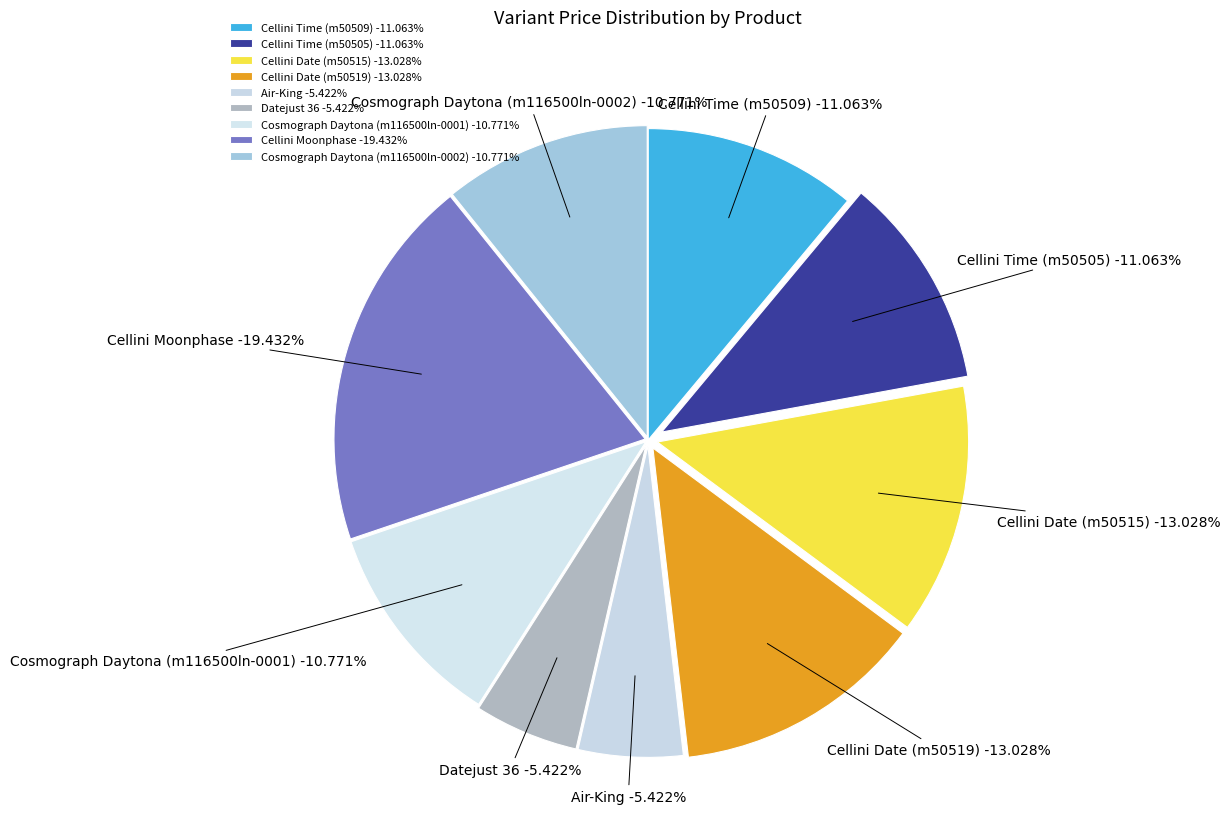

Does Cellini Time (m50505) represent more than half of the total?

No